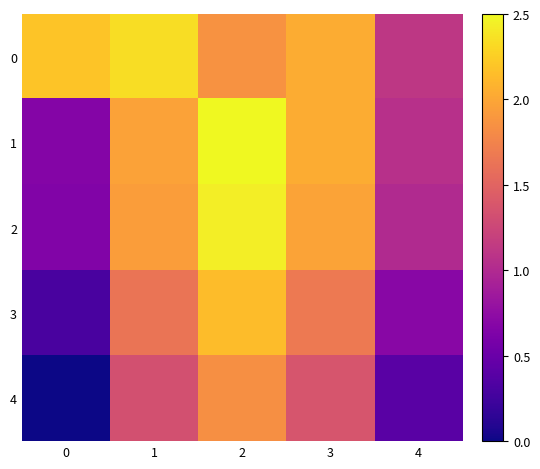

Rank the series at 3 from lowest to highest value.

4, 3, 2, 1, 0